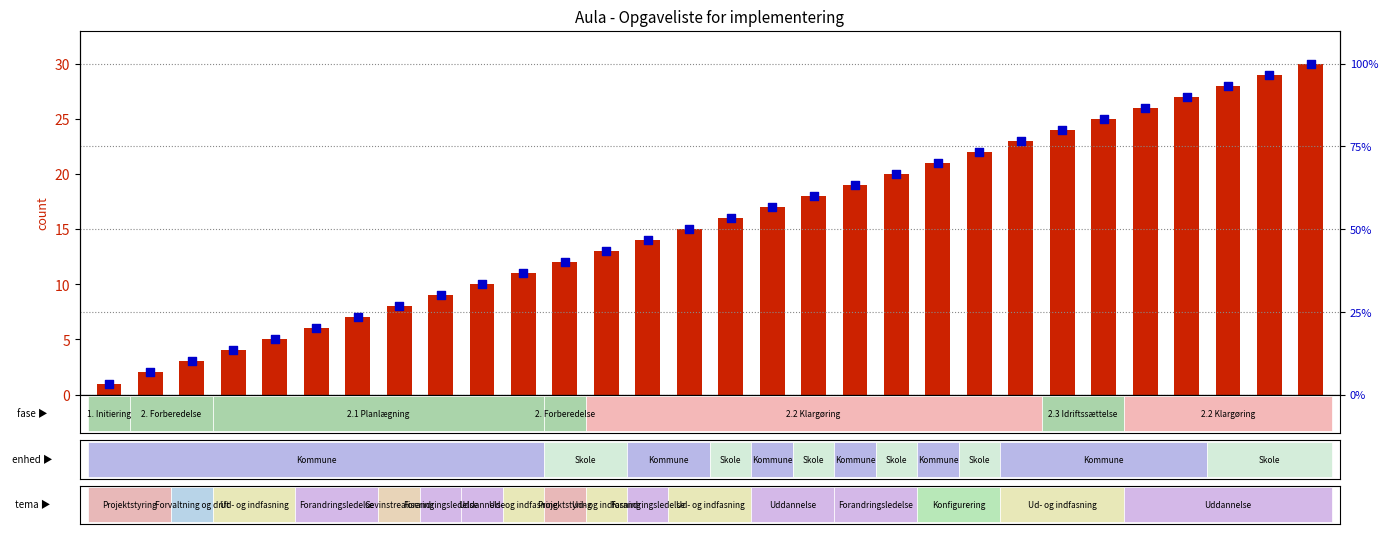

What are all the series names shown in the legend?

count, percentile rank within the sample